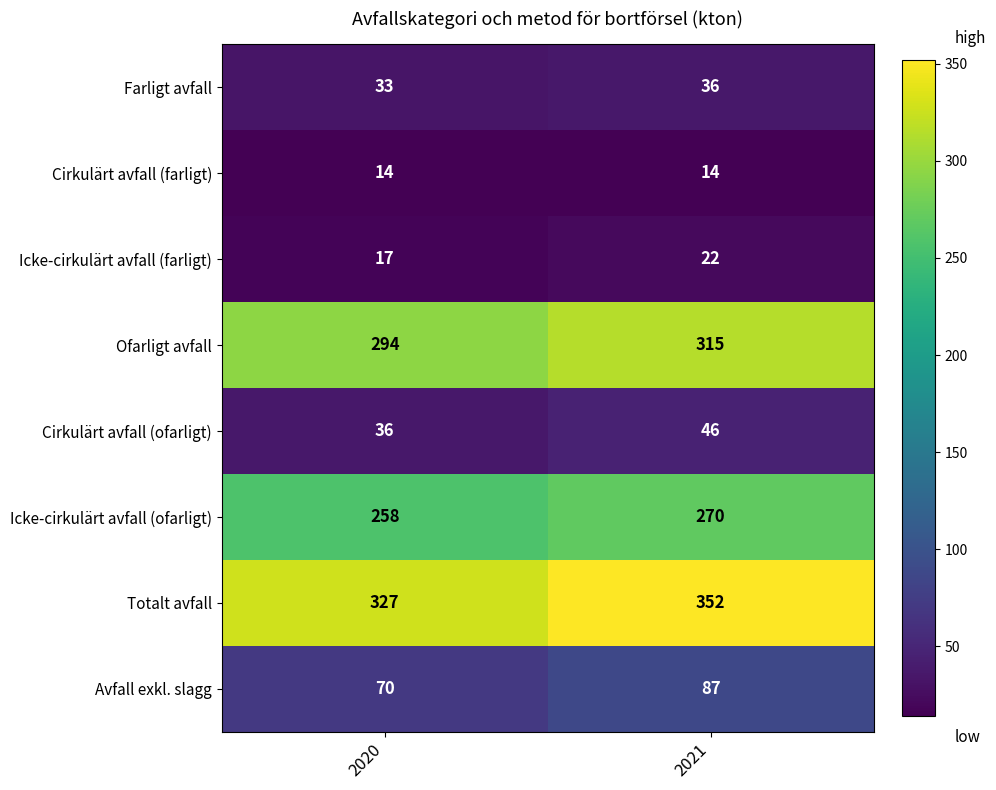

What is the spread (max minus min) of values at 2021?

338